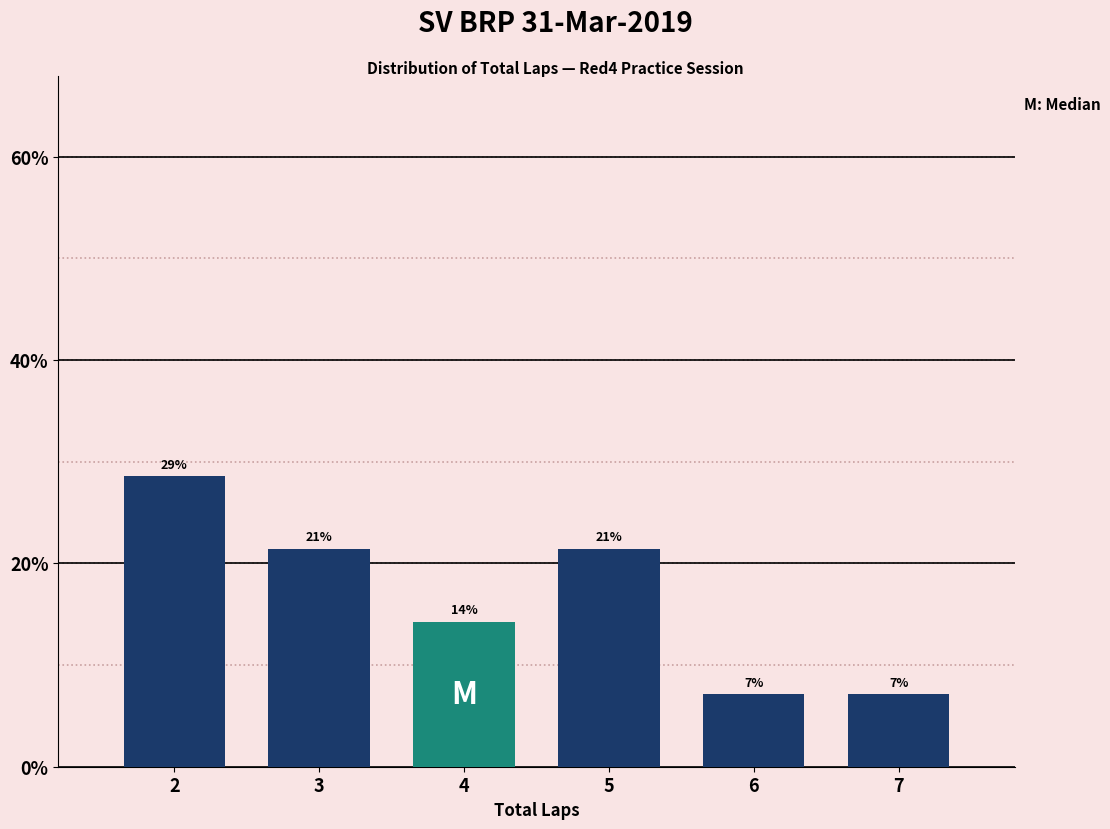

Does the chart contain any negative values?

No